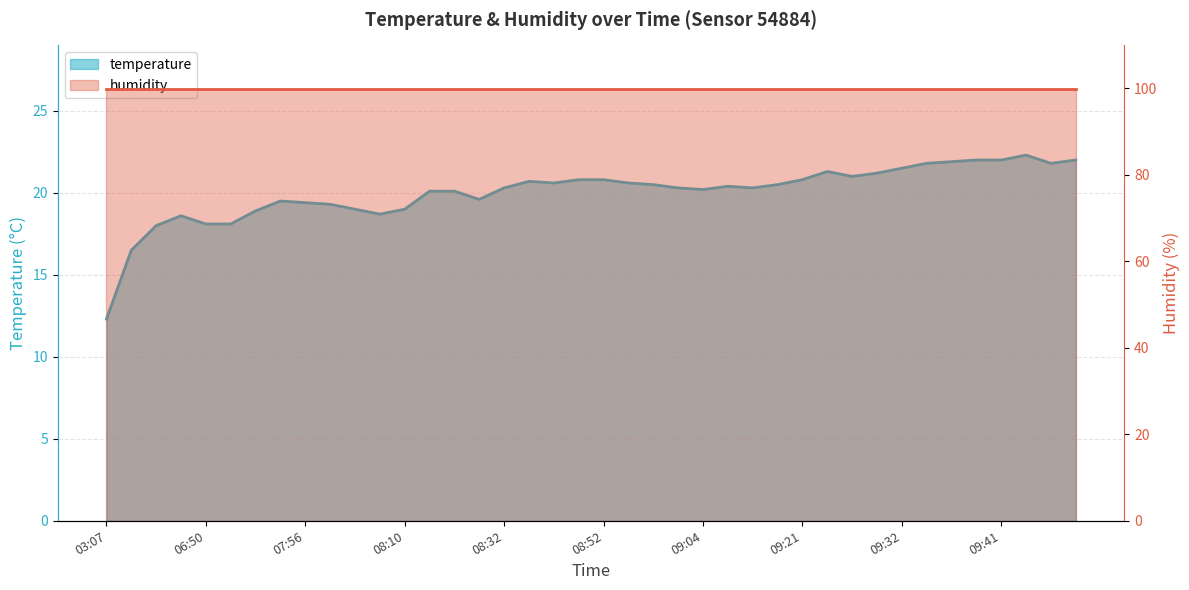

What is the label of the 4th point from the right?

09:41